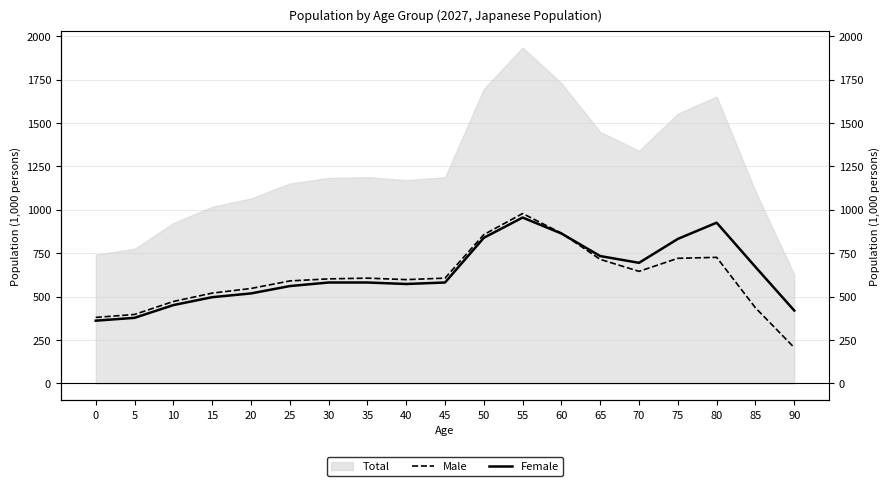

What is the spread (max minus min) of values at 45?

25.1